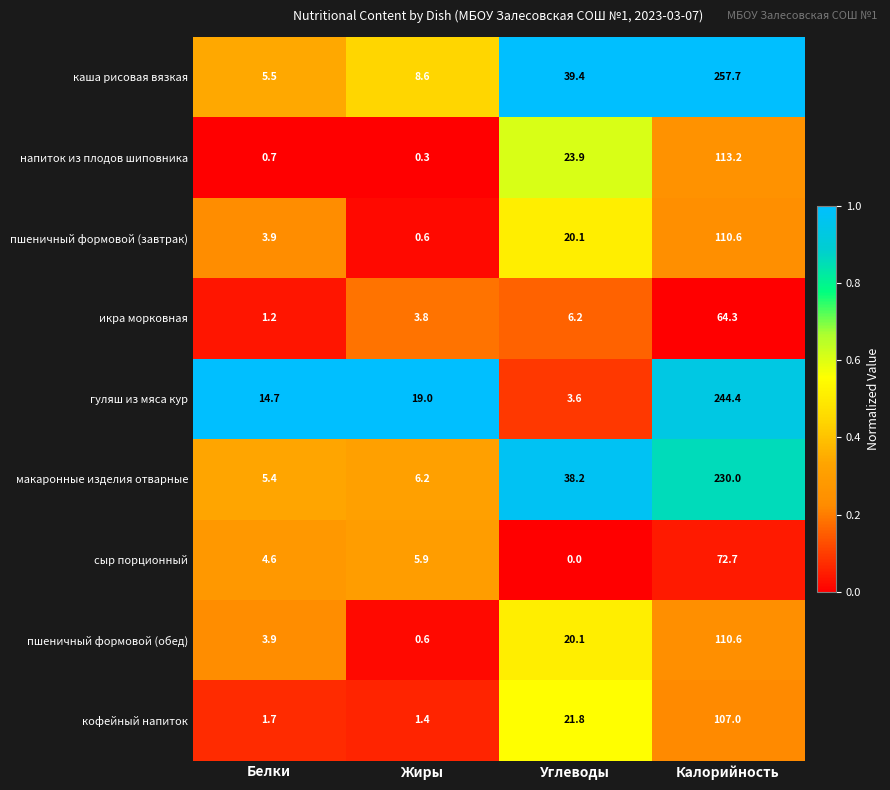

Count the number of data series in this chart.

9